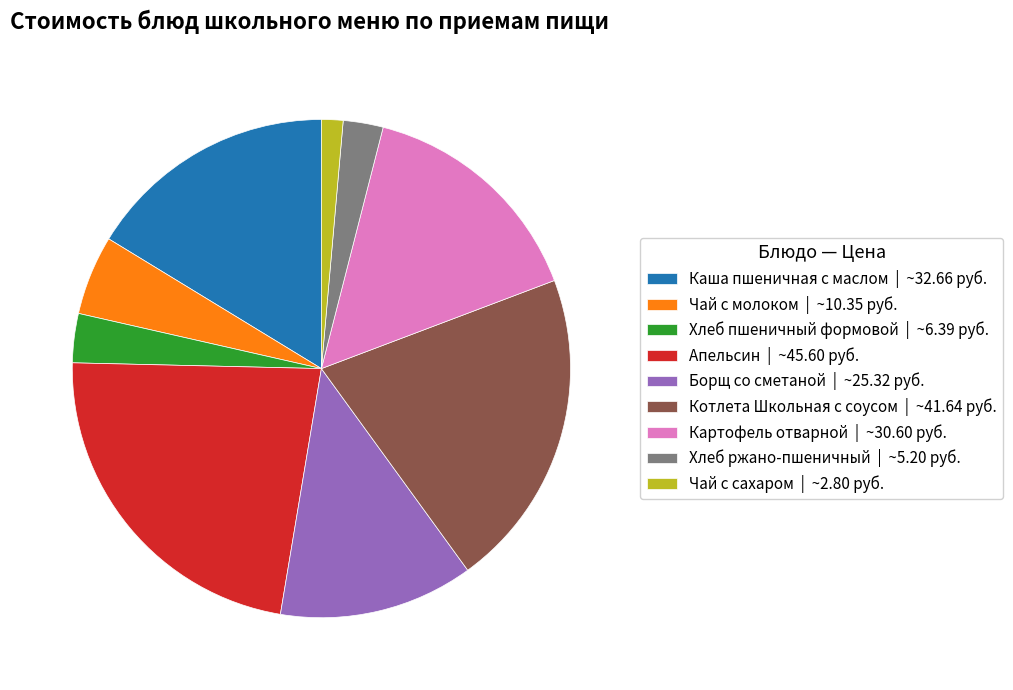

Is the sum of Картофель отварной | ~30.60 руб. and Апельсин | ~45.60 руб. greater than half?

No